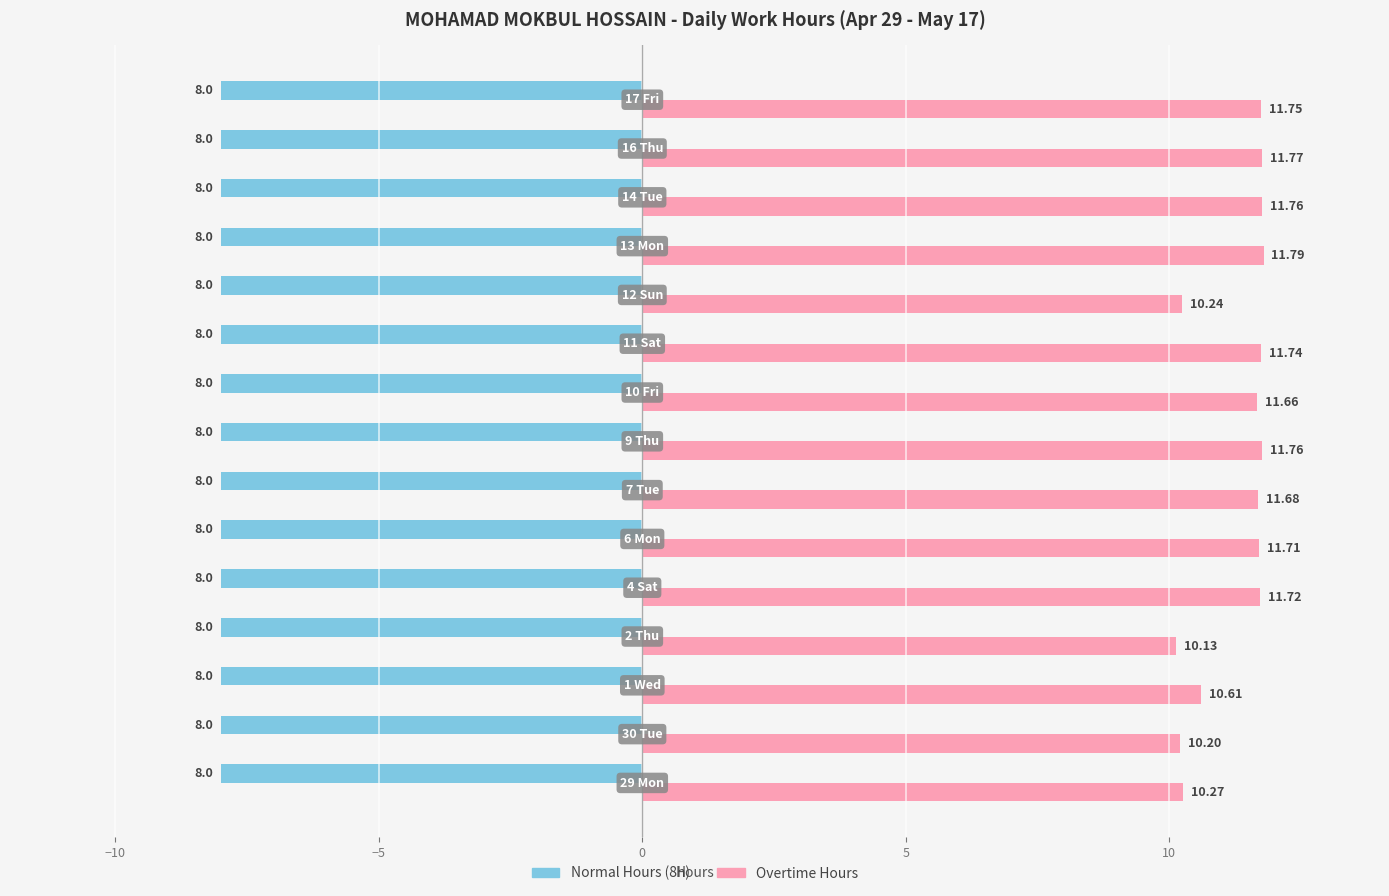

Which series has the largest range (max minus min)?

Overtime Hours